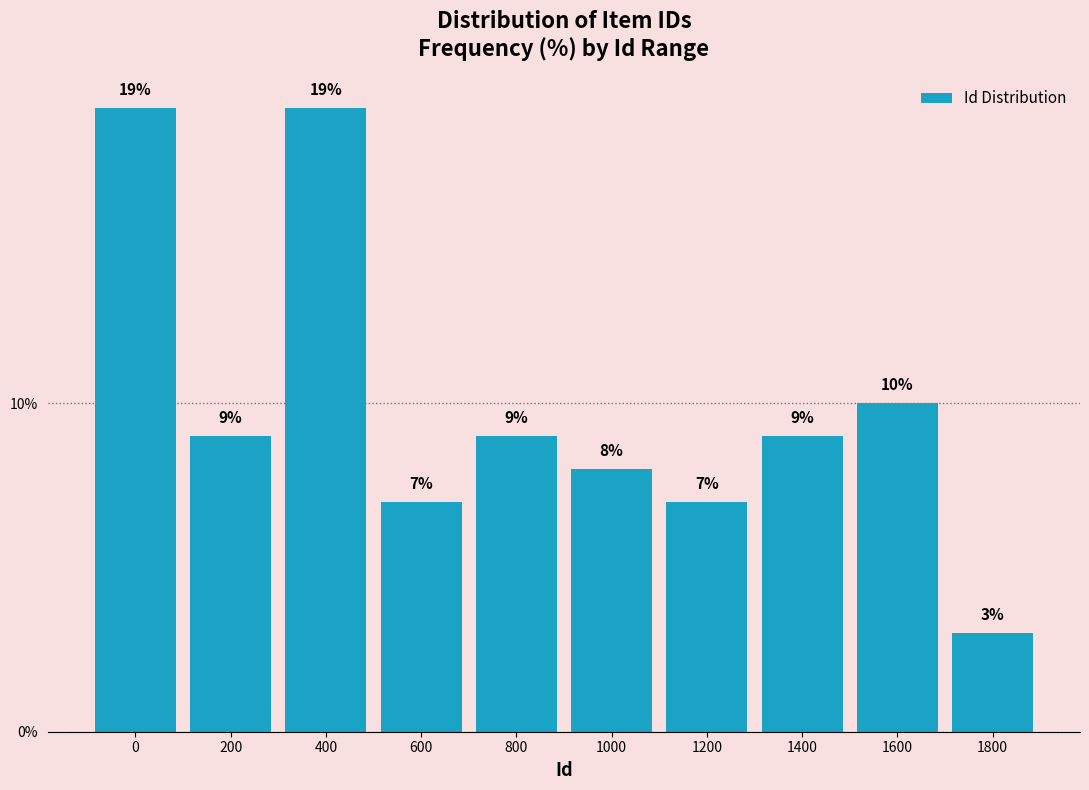

Reading left to right, what are all the values shown in this chart?

19.0	9.0	19.0	7.0	9.0	8.0	7.0	9.0	10.0	3.0